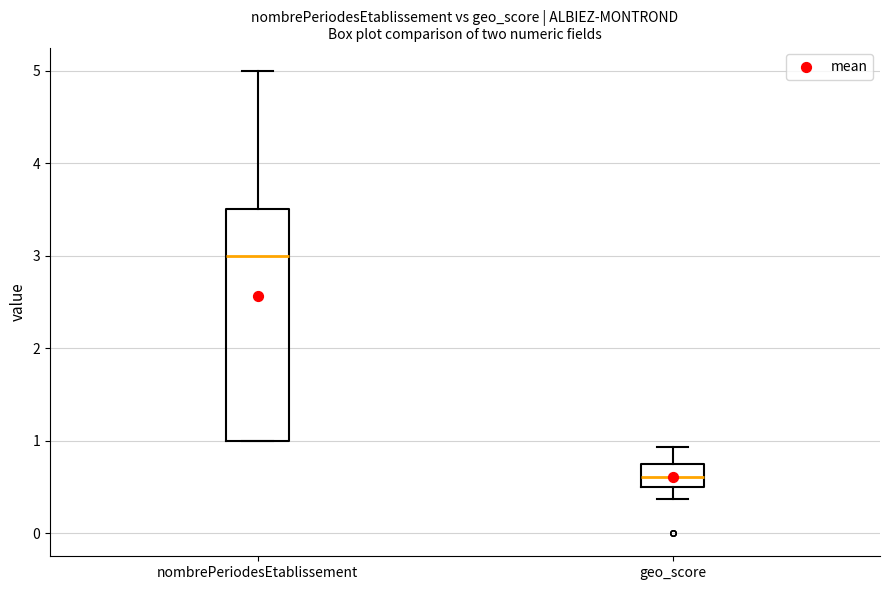

Which box is the tallest, from its lower edge to its upper edge?

nombrePeriodesEtablissement